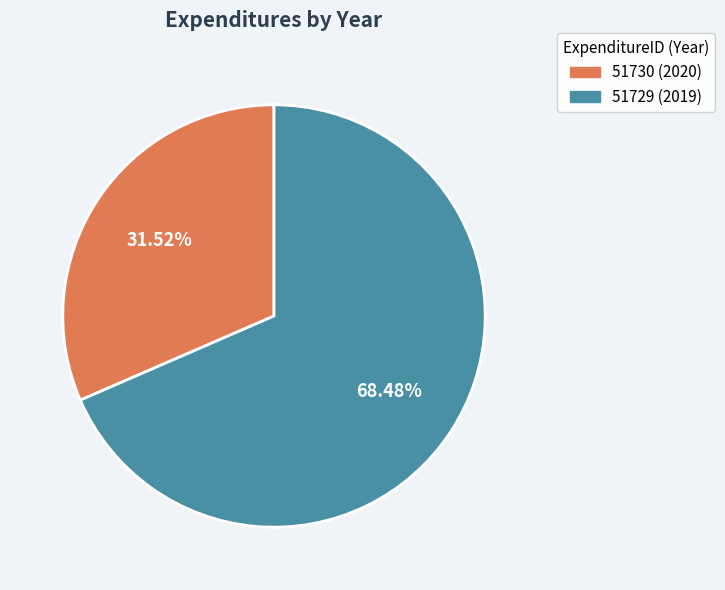

What percentage do 51730 (2020) and 51729 (2019) together represent?

100.0%